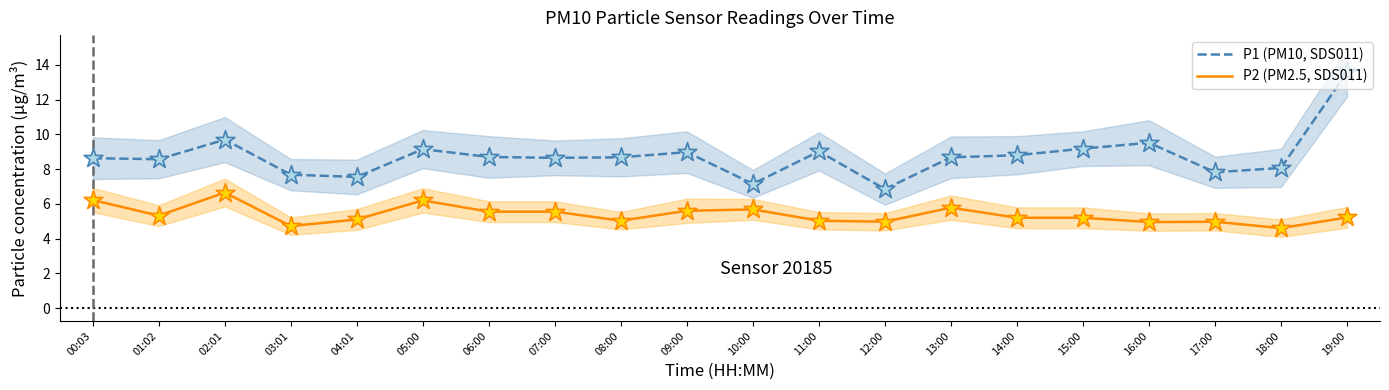

Which series has the widest spread of Y values?

P1 (PM10, SDS011)